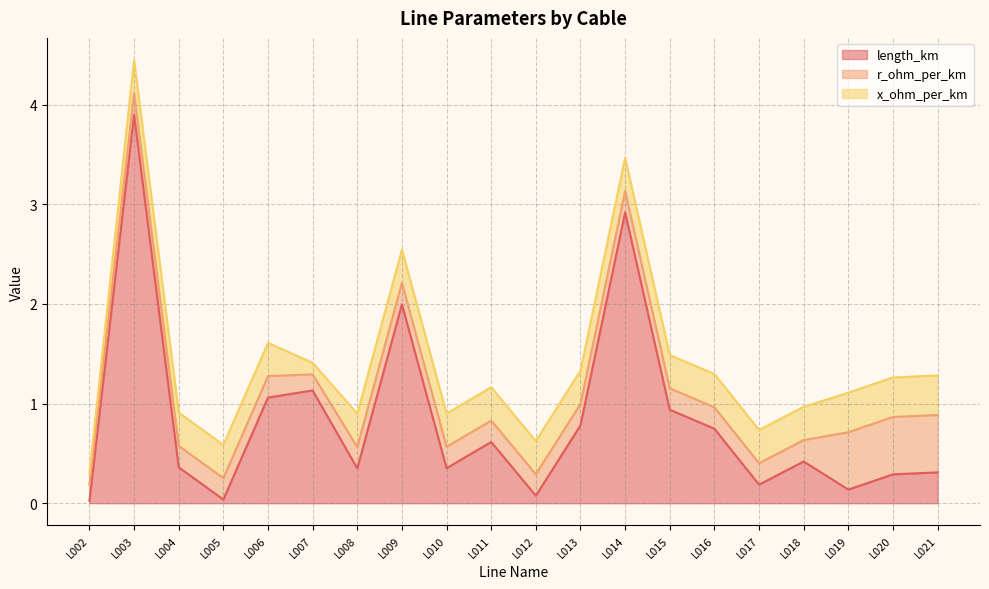

Is it true that r_ohm_per_km equals 0.4 at L014?

False